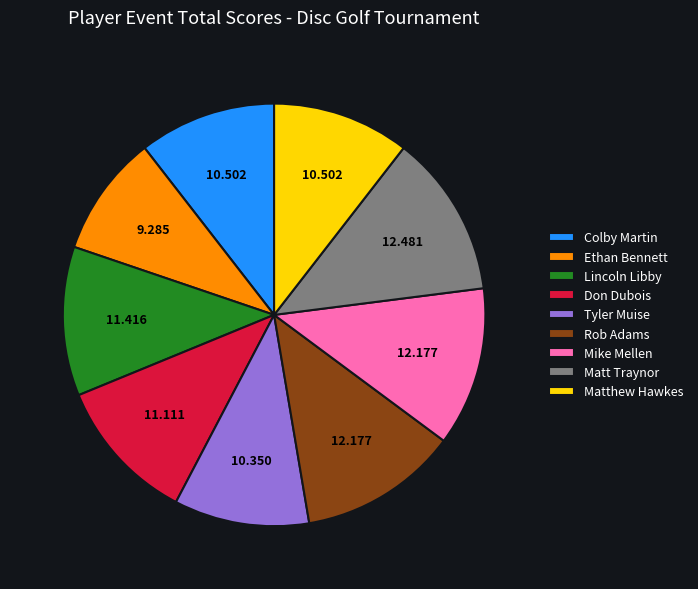

What is the smallest slice in the pie chart?

Ethan Bennett